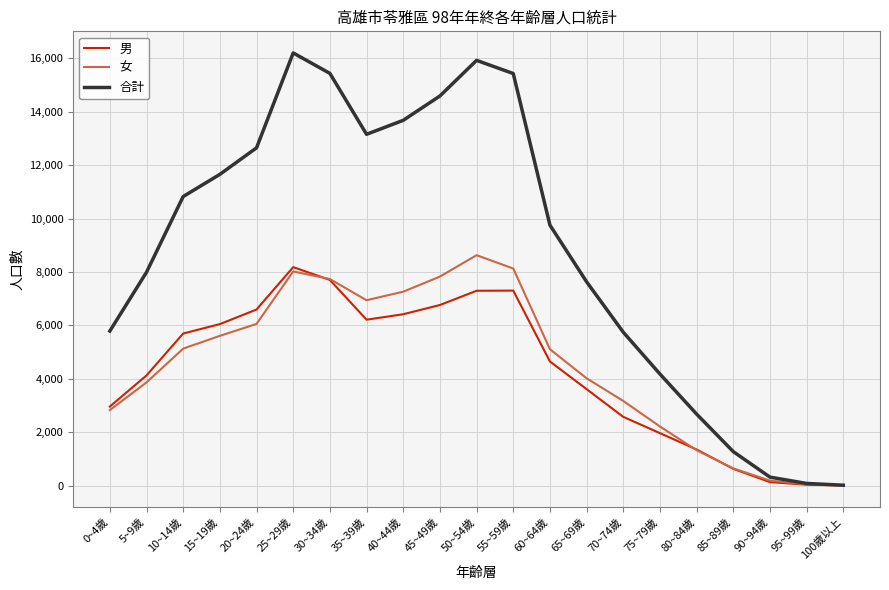

The value of 男 at 20~24歲 is 6595. True or false?

True